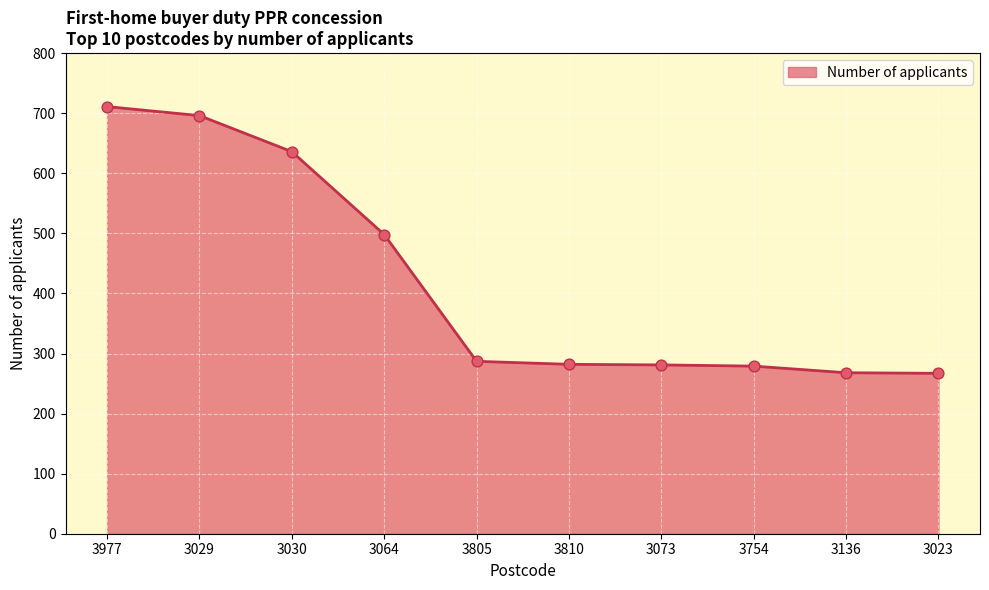

Which has a higher value, 3064 or 3754?

3064